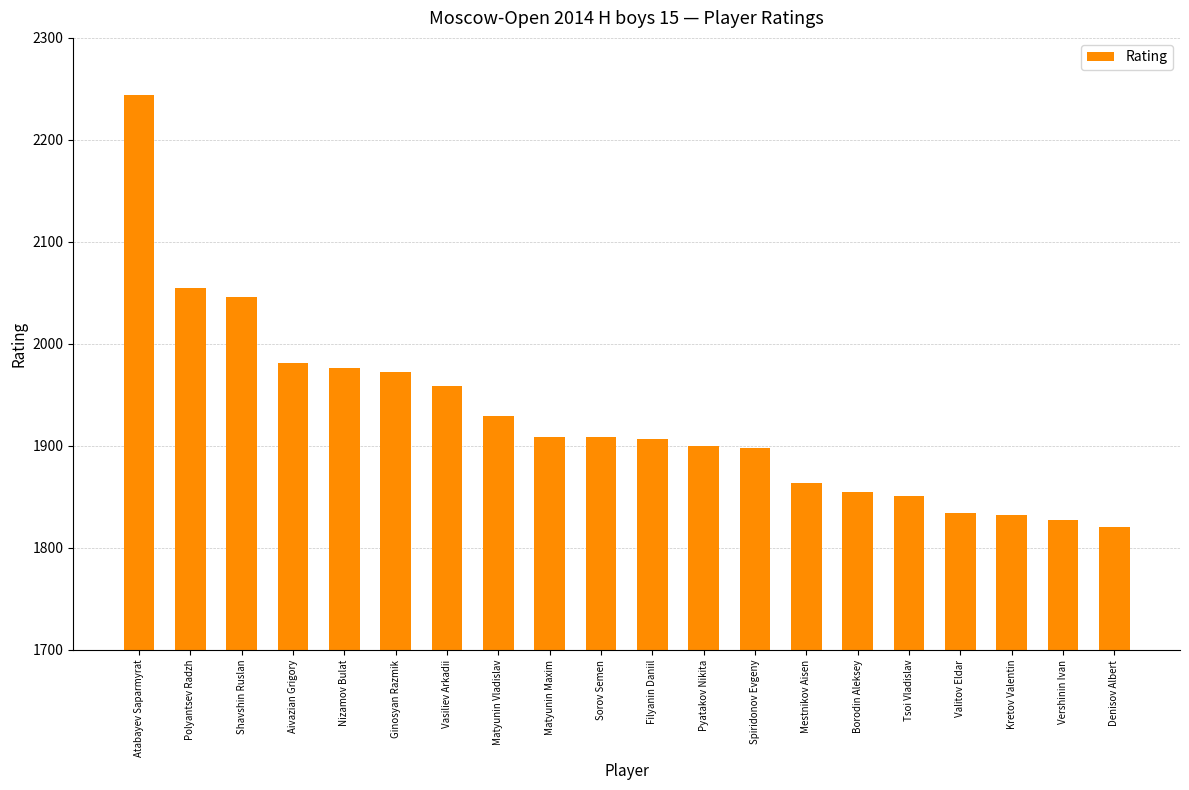

Is it true that the value at Vershinin Ivan is 3171?

False